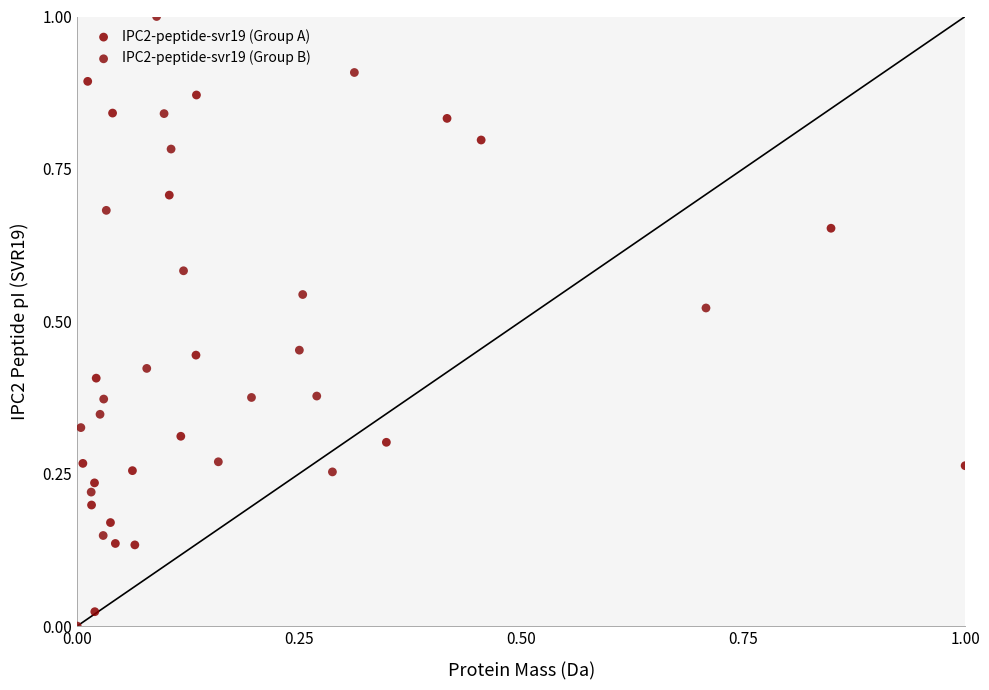

Which series reaches the minimum Y coordinate?

IPC2-peptide-svr19 (Group B)